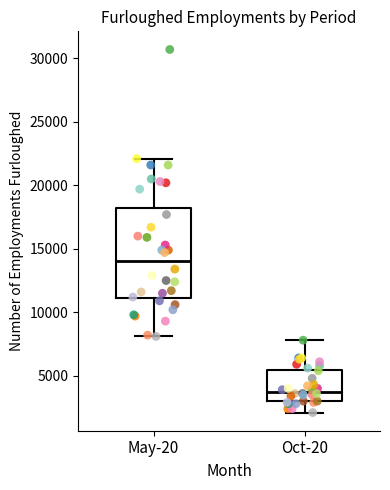

Which box is the tallest, from its lower edge to its upper edge?

May-20